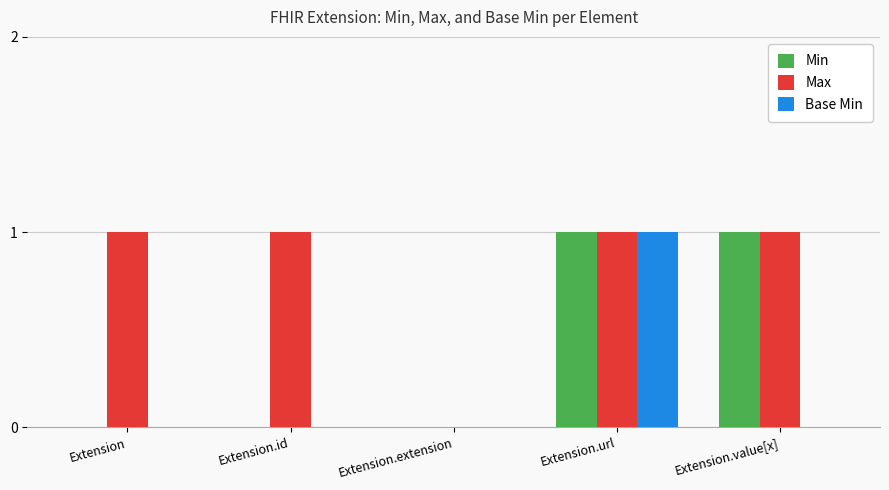

Which series changed the most between Extension.id and Extension.extension?

Max